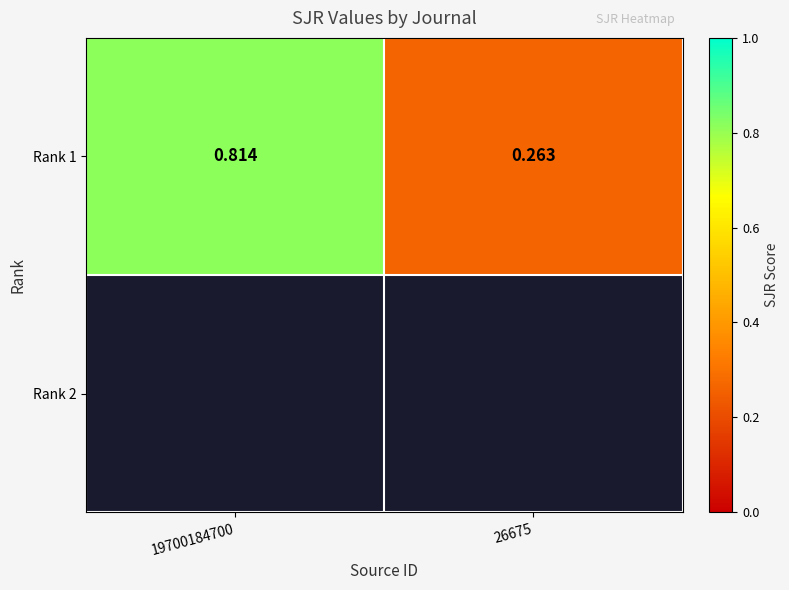

Which has a higher value, 26675 or 19700184700?

19700184700